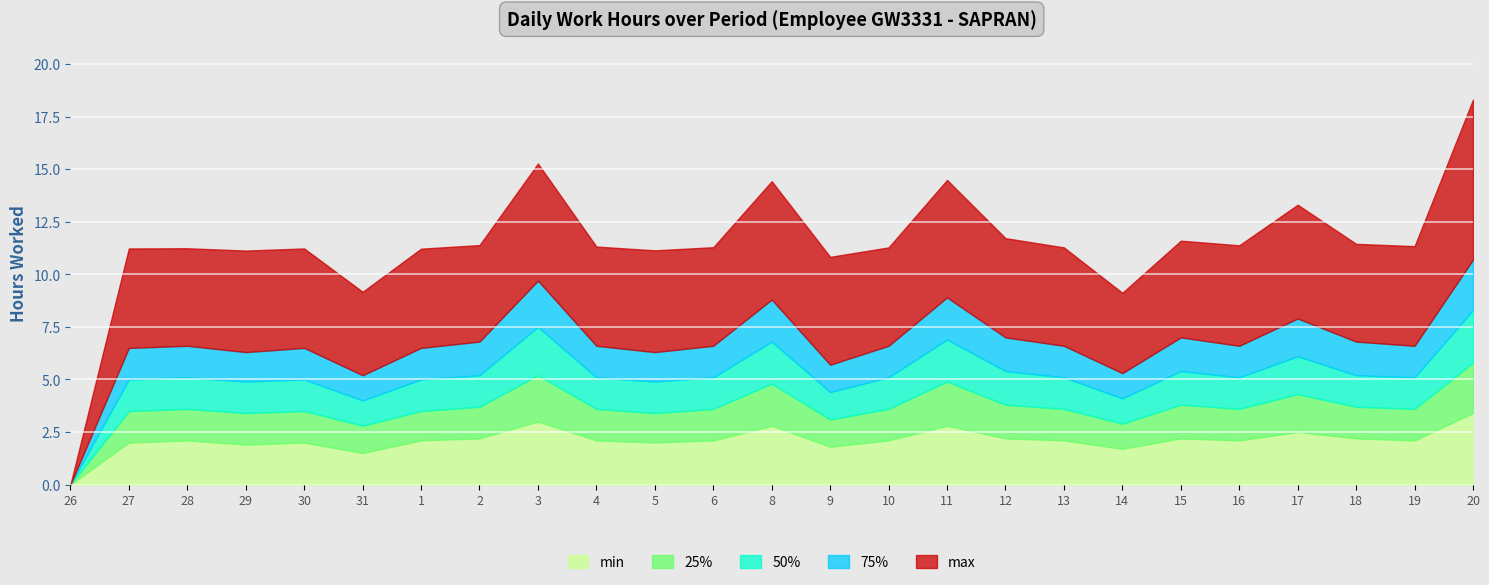

Reading left to right, what are all the values shown in this chart?

min: 26=0.0	27=2.0	28=2.1	29=1.9	30=2.0	31=1.5	1=2.1	2=2.2	3=3.0	4=2.1	5=2.0	6=2.1	8=2.8	9=1.8	10=2.1	11=2.8	12=2.2	13=2.1	14=1.7	15=2.2	16=2.1	17=2.5	18=2.2	19=2.1	20=3.4
25%: 26=0.0	27=3.5	28=3.6	29=3.4	30=3.5	31=2.8	1=3.5	2=3.7	3=5.2	4=3.6	5=3.4	6=3.6	8=4.8	9=3.1	10=3.6	11=4.9	12=3.8	13=3.6	14=2.9	15=3.8	16=3.6	17=4.3	18=3.7	19=3.6	20=5.8
50%: 26=0.0	27=5.0	28=5.1	29=4.9	30=5.0	31=4.0	1=5.0	2=5.2	3=7.5	4=5.1	5=4.9	6=5.1	8=6.8	9=4.4	10=5.1	11=6.9	12=5.4	13=5.1	14=4.1	15=5.4	16=5.1	17=6.1	18=5.2	19=5.1	20=8.3
75%: 26=0.0	27=6.5	28=6.6	29=6.3	30=6.5	31=5.2	1=6.5	2=6.8	3=9.7	4=6.6	5=6.3	6=6.6	8=8.8	9=5.7	10=6.6	11=8.9	12=7.0	13=6.6	14=5.3	15=7.0	16=6.6	17=7.9	18=6.8	19=6.6	20=10.7
max: 26=0.0	27=11.2	28=11.2	29=11.1	30=11.2	31=9.2	1=11.2	2=11.4	3=15.3	4=11.3	5=11.1	6=11.3	8=14.4	9=10.8	10=11.3	11=14.5	12=11.7	13=11.3	14=9.1	15=11.6	16=11.4	17=13.3	18=11.4	19=11.3	20=18.3